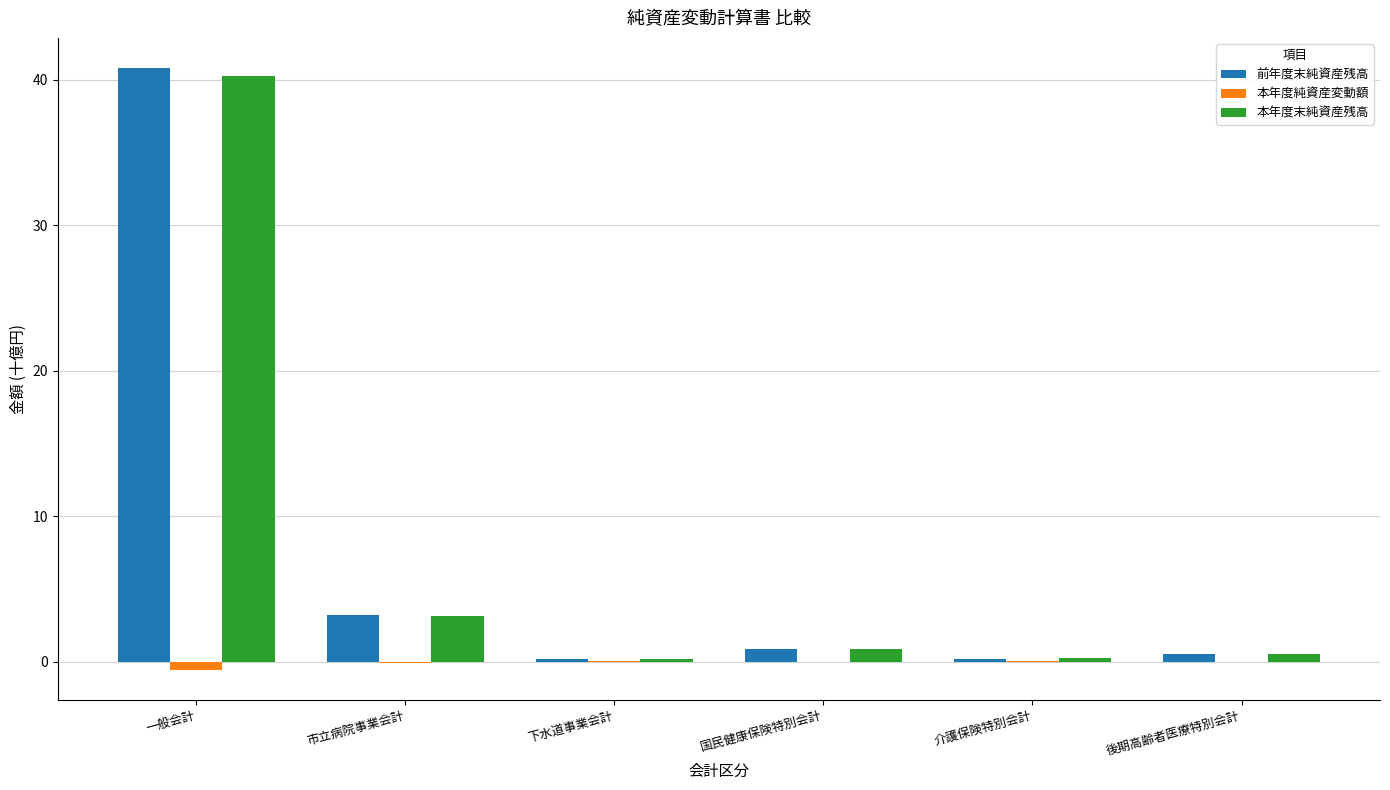

True or false: 本年度末純資産残高 has a value of 64.0 at 一般会計.

False